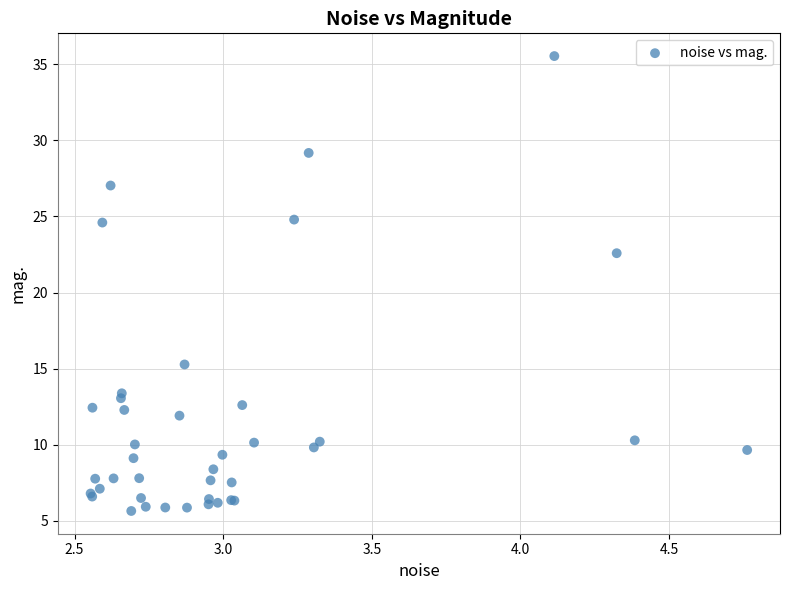

What Y value in the scatter plot is closest to 20?

22.6